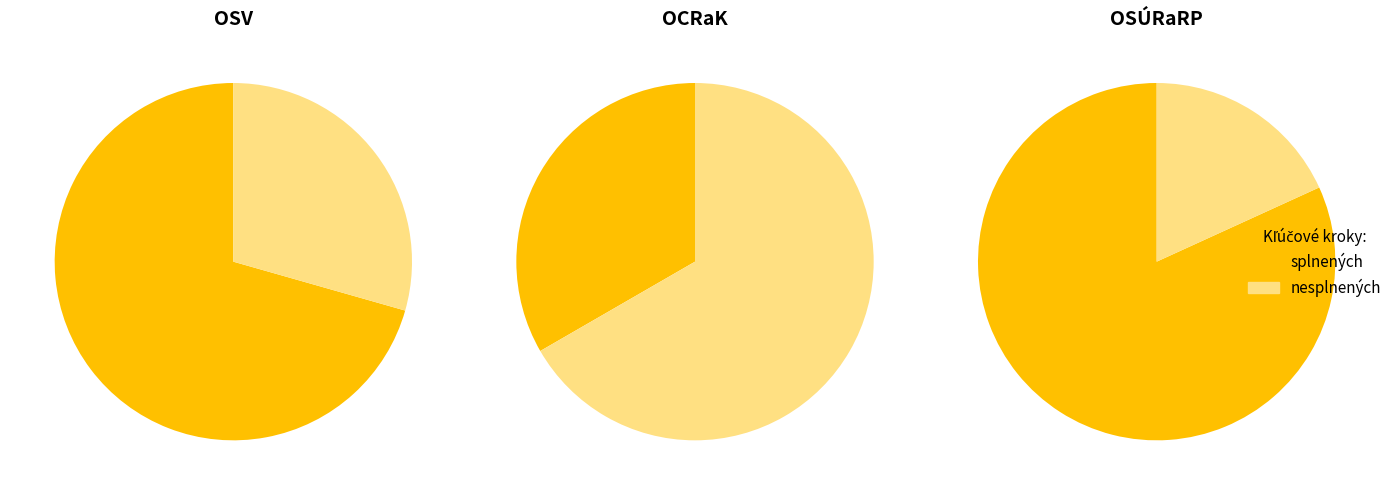

What is the largest slice in the pie chart?

OSÚRaRP